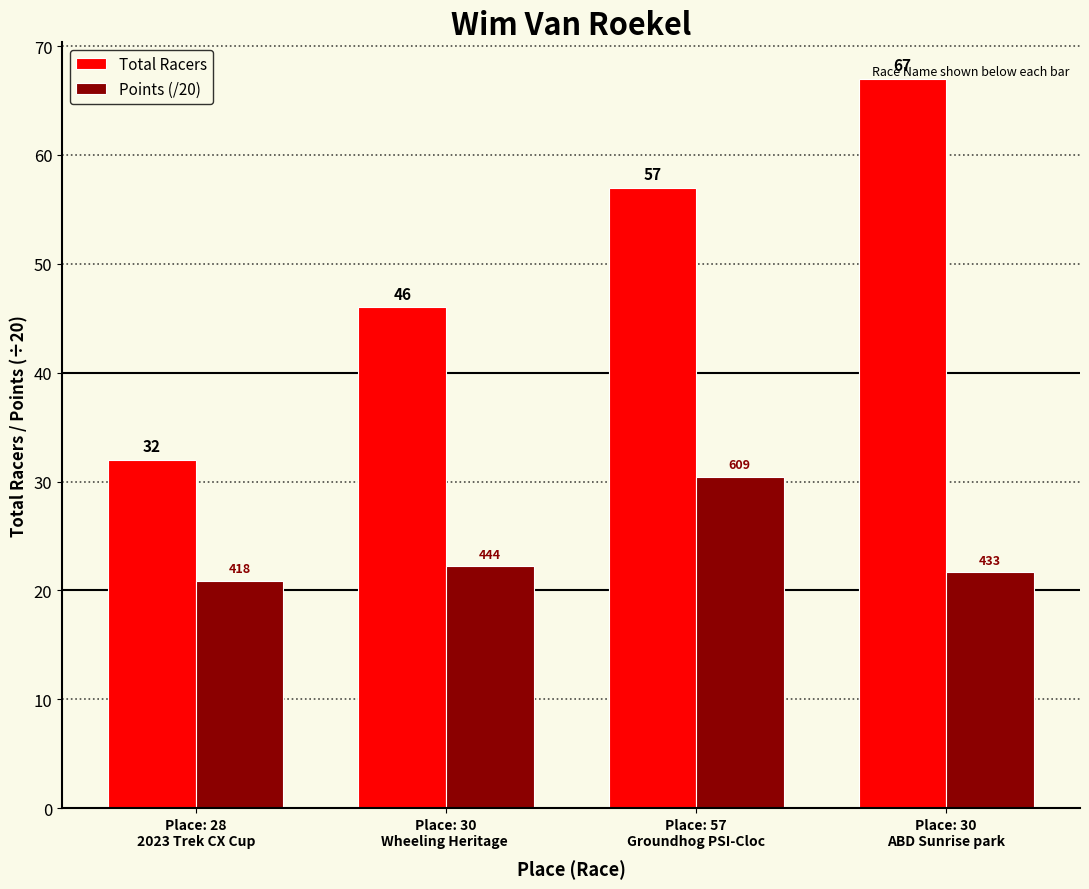

At which category is the sum across all series the highest?

Place: 30
ABD Sunrise park